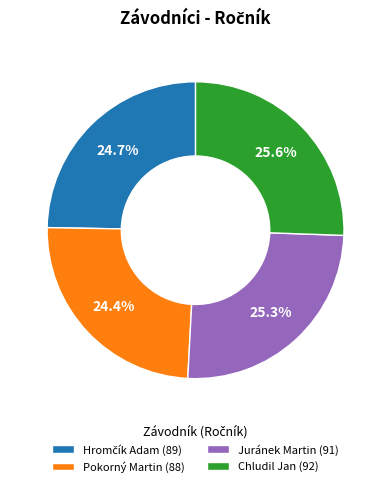

How many segments does this pie chart have?

4